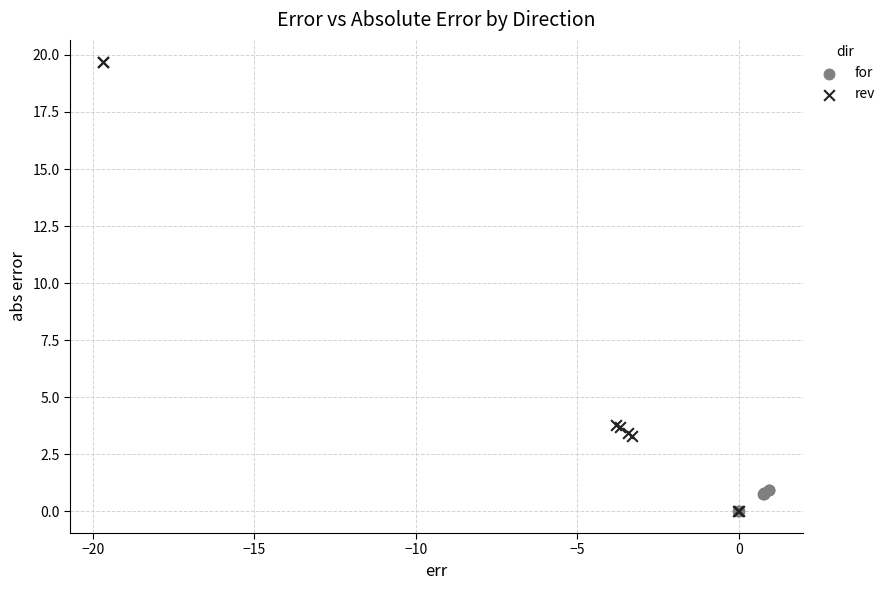

What are all the series names shown in the legend?

for, rev